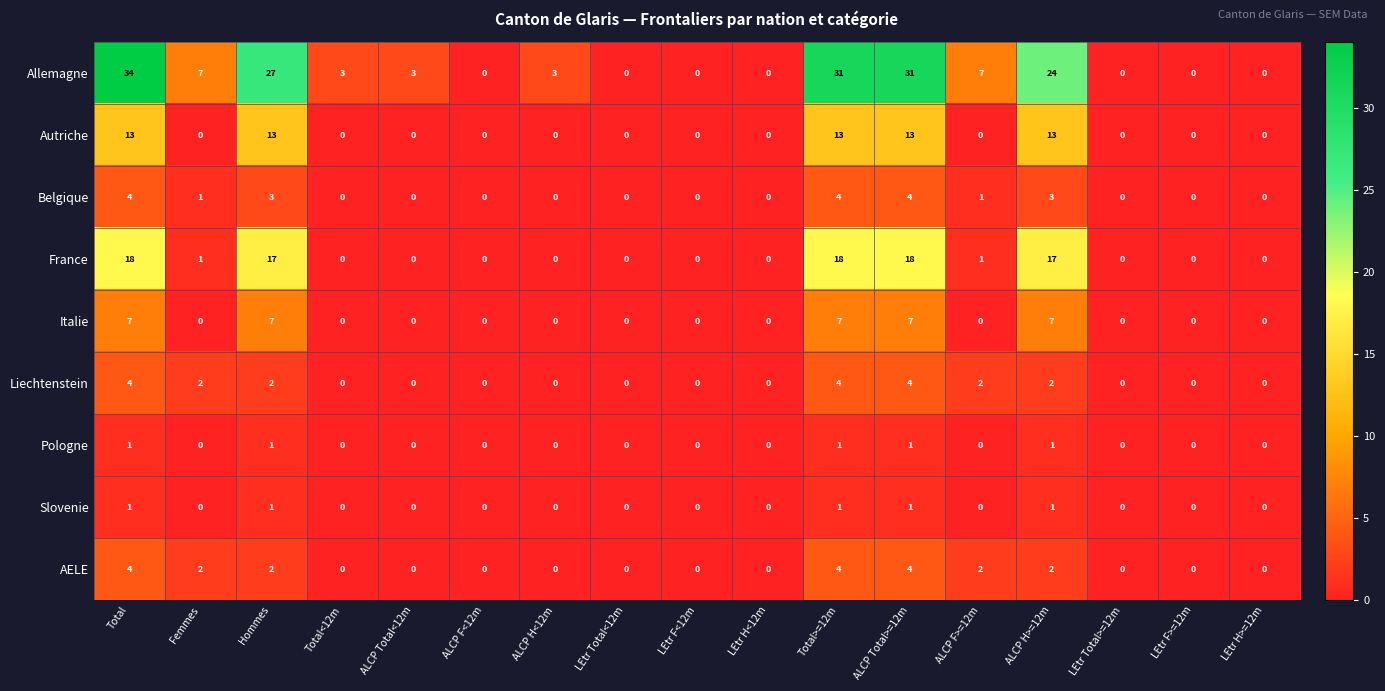

What is the spread (max minus min) of values at Total<12m?

3